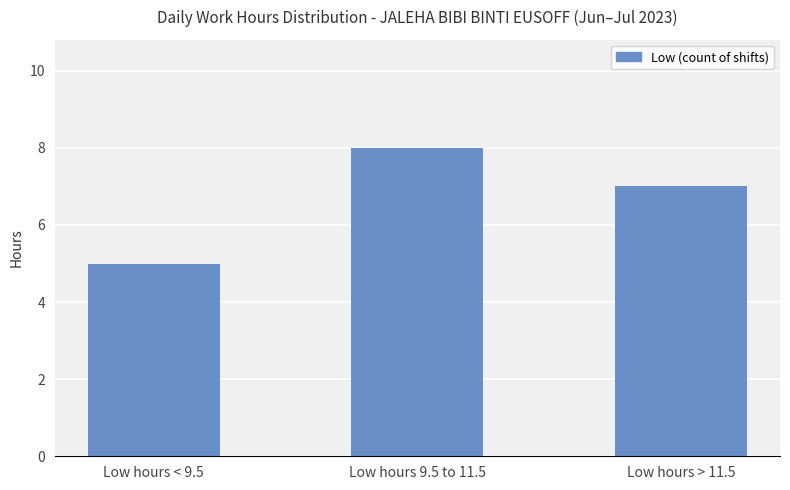

Rank the categories by value from highest to lowest.

Low hours 9.5 to 11.5, Low hours > 11.5, Low hours < 9.5